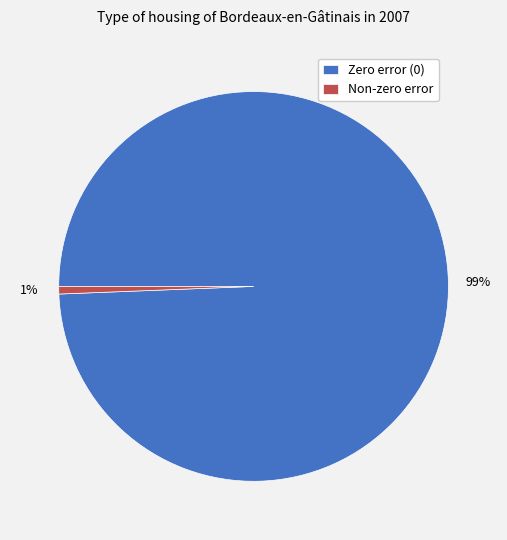

Which category has the biggest portion of the pie?

Zero error (0)